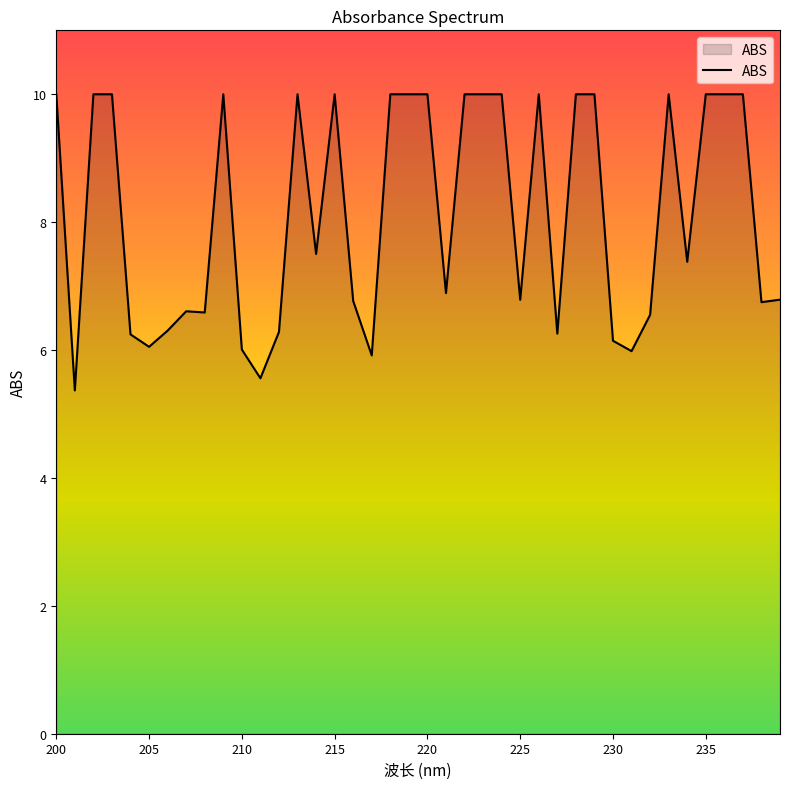

What is the difference between the maximum and minimum values?

4.6